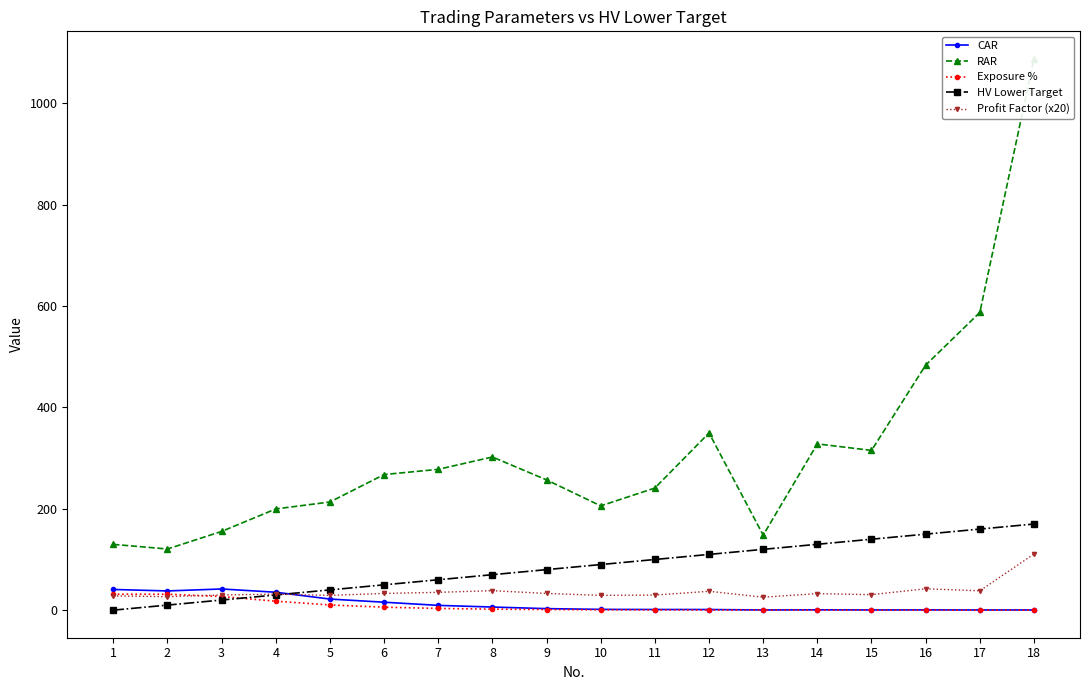

The value of Profit Factor (x20) at 13 is 16.3. True or false?

False